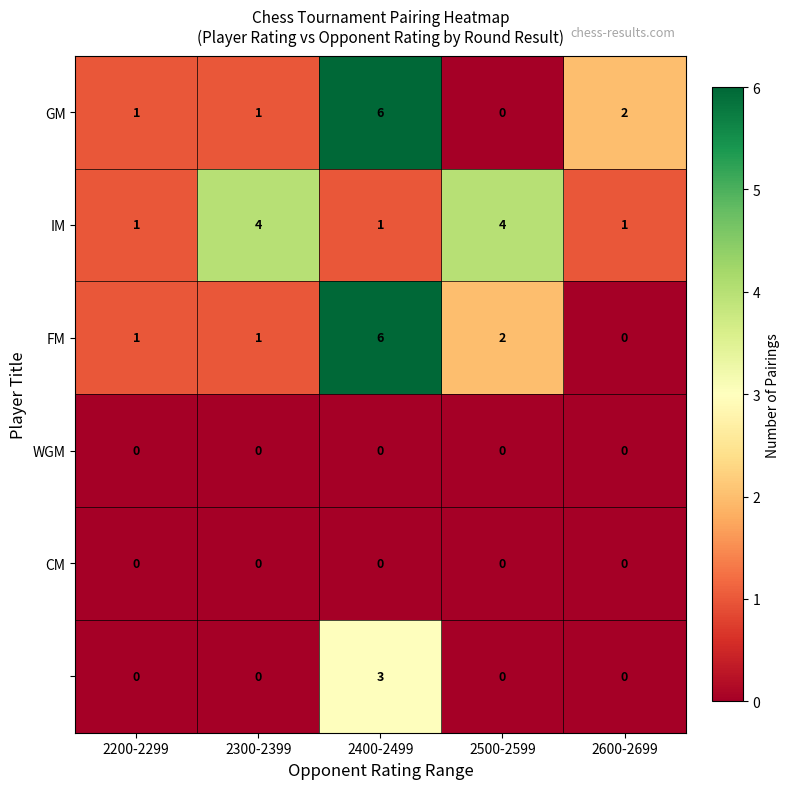

What is the maximum value shown in the chart?

6